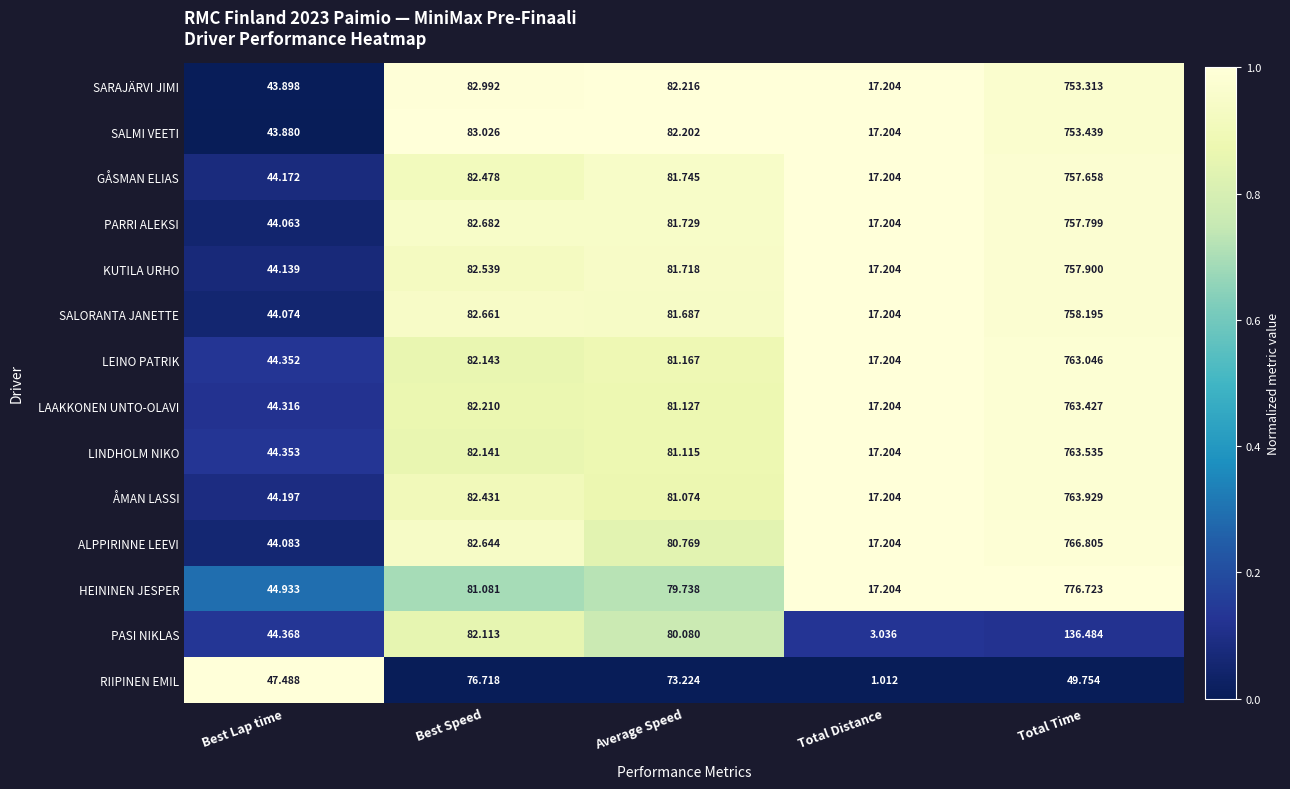

At which category is the sum across all series the highest?

Total Time